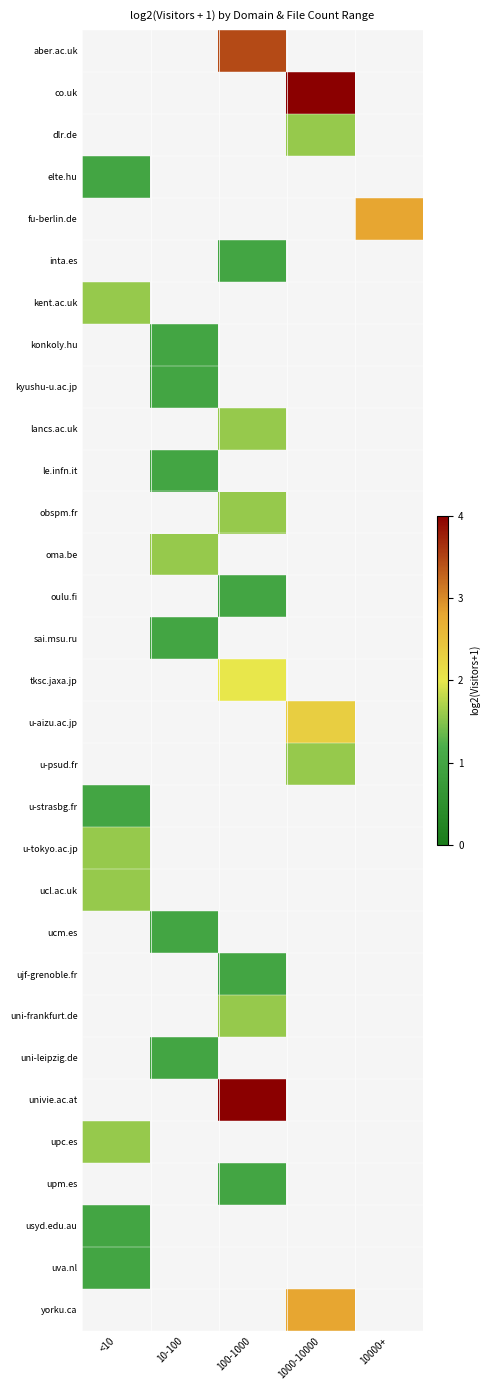

Is the value of ucm.es at 1000-10000 greater than the value of uni-frankfurt.de at 10000+?

No